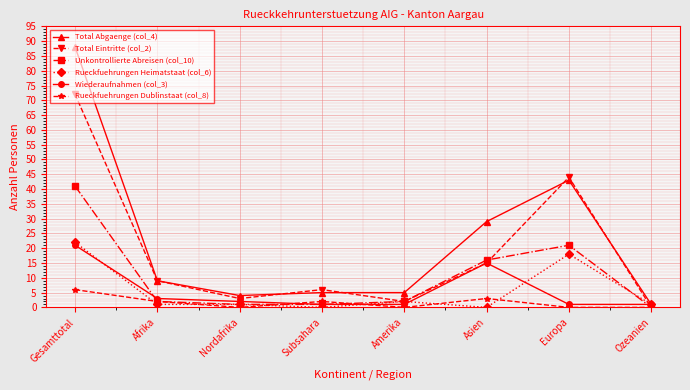

Is the value of Total Eintritte (col_2) at Asien greater than the value of Rueckfuehrungen Heimatstaat (col_6) at Nordafrika?

Yes